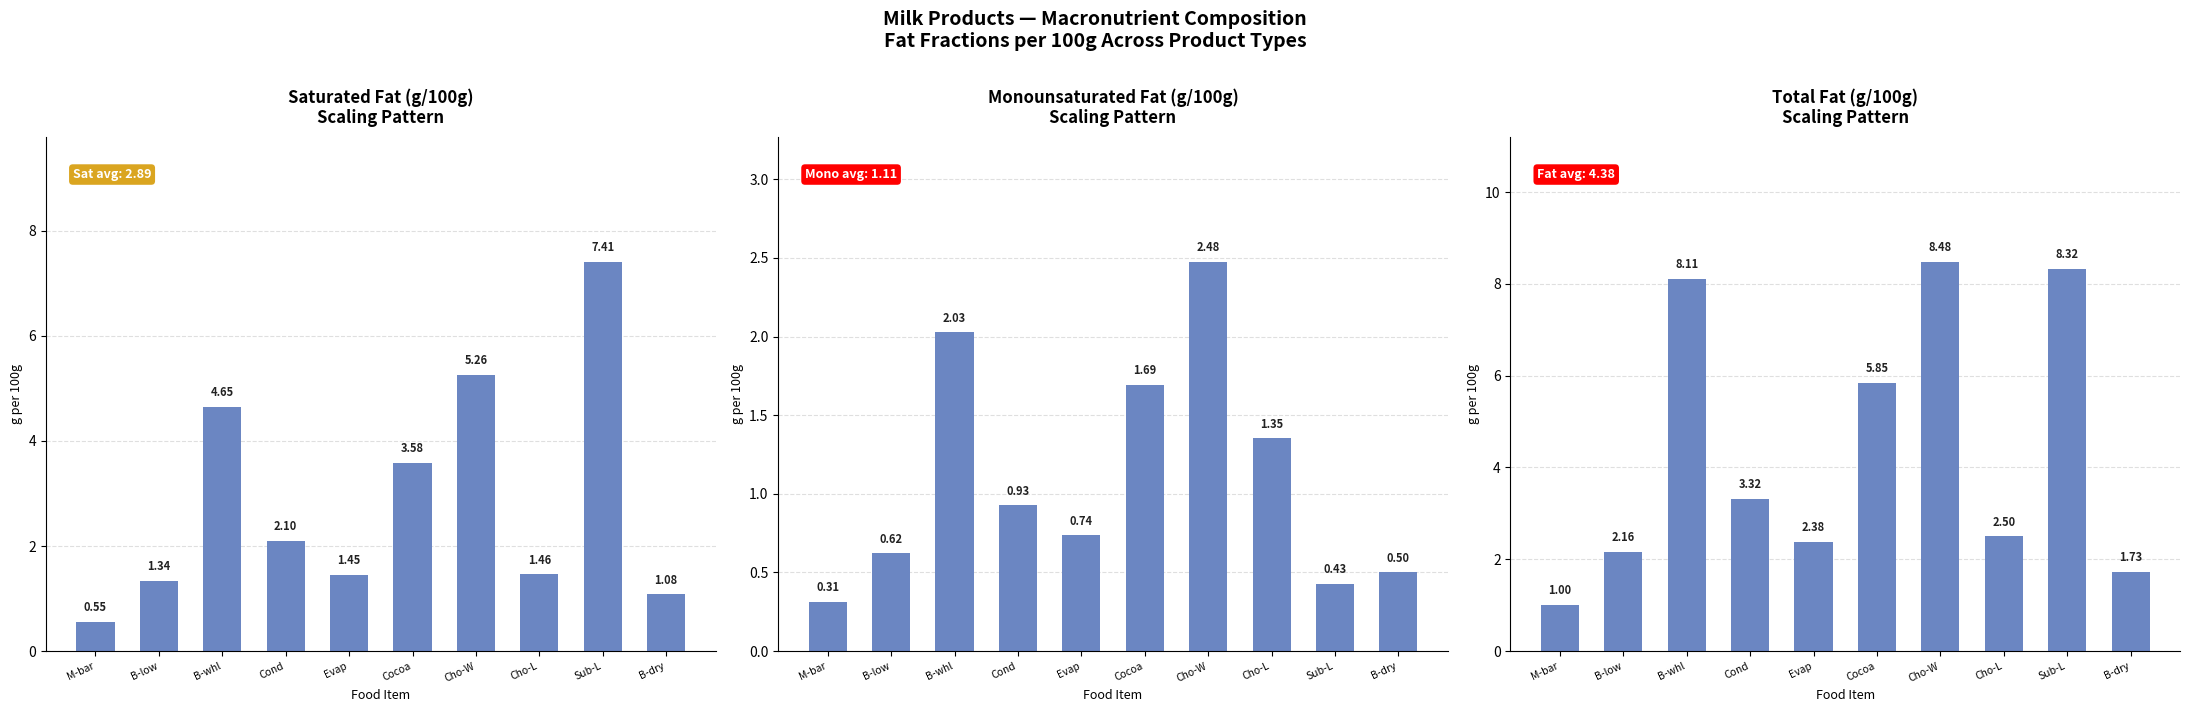

Reading left to right, what are all the values shown in this chart?

Saturated Fat (g/100g) Scaling Pattern: M-bar=0.6	B-low=1.3	B-whl=4.7	Cond=2.1	Evap=1.4	Cocoa=3.6	Cho-W=5.3	Cho-L=1.5	Sub-L=7.4	B-dry=1.1
Monounsaturated Fat (g/100g) Scaling Pattern: M-bar=0.3	B-low=0.6	B-whl=2.0	Cond=0.9	Evap=0.7	Cocoa=1.7	Cho-W=2.5	Cho-L=1.4	Sub-L=0.4	B-dry=0.5
Total Fat (g/100g) Scaling Pattern: M-bar=1.0	B-low=2.2	B-whl=8.1	Cond=3.3	Evap=2.4	Cocoa=5.8	Cho-W=8.5	Cho-L=2.5	Sub-L=8.3	B-dry=1.7